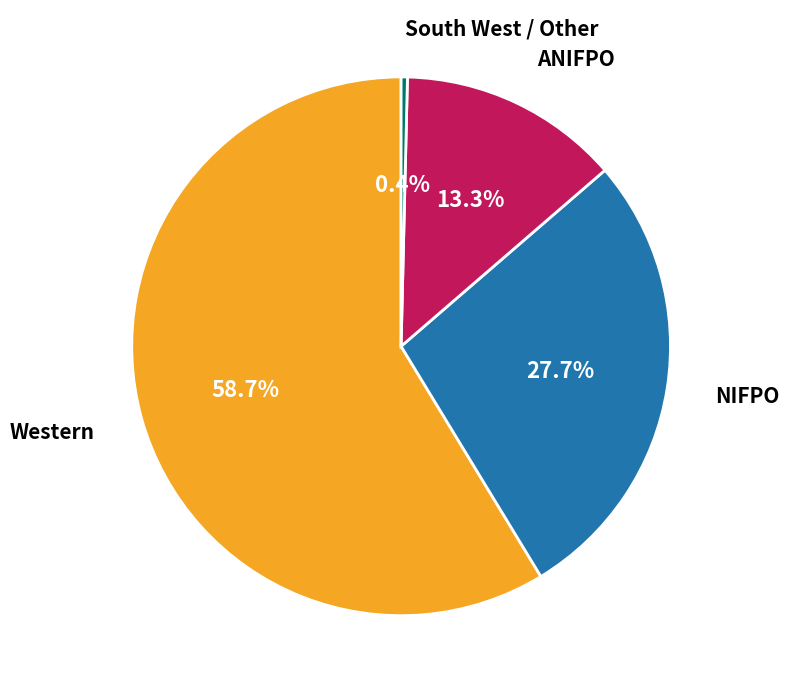

To the nearest percent, what is the average slice percentage?

25%